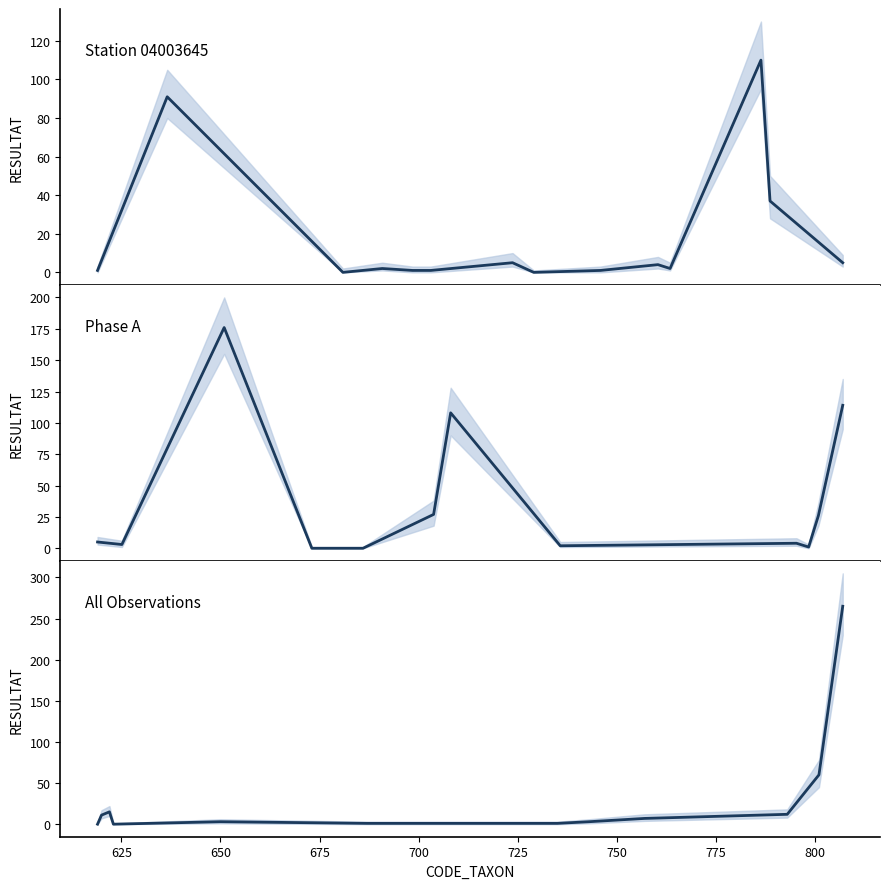

True or false: RESULTAT_upper and RESULTAT intersect in this chart.

False